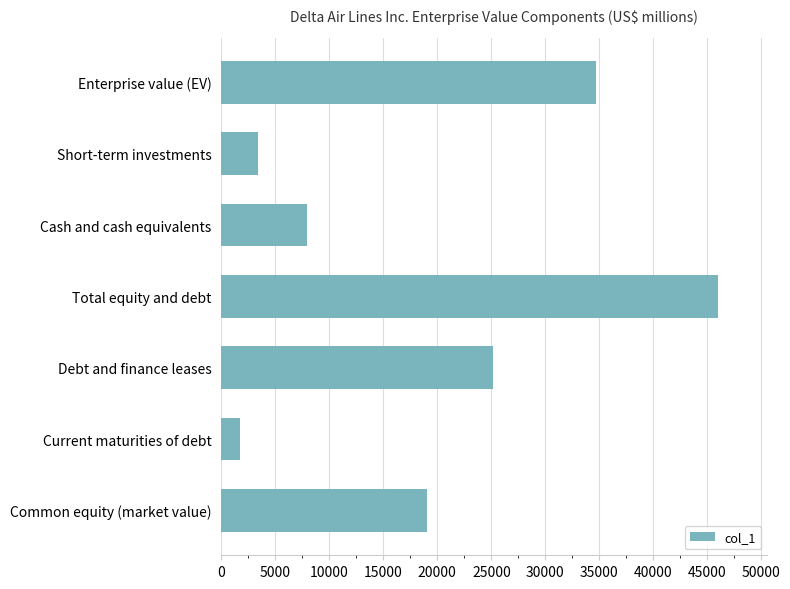

What is the ratio of the value at Short-term investments to the value at Cash and cash equivalents?

0.4